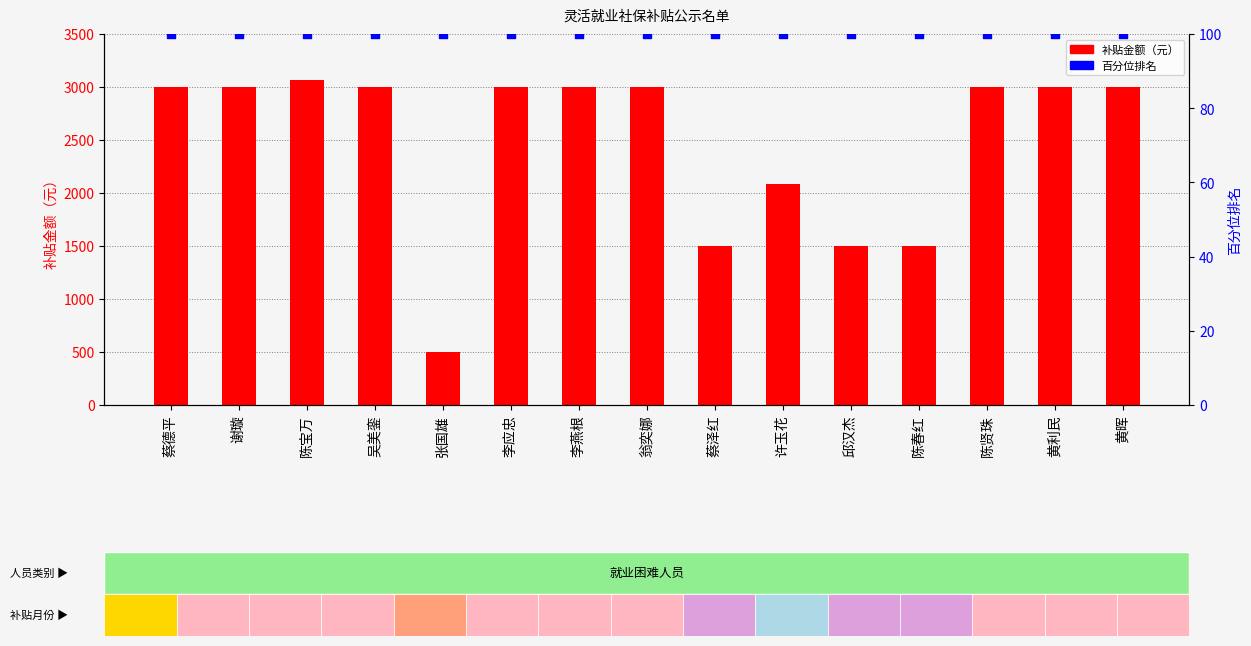

What are all the series names shown in the legend?

补贴金额（元）, 百分位排名